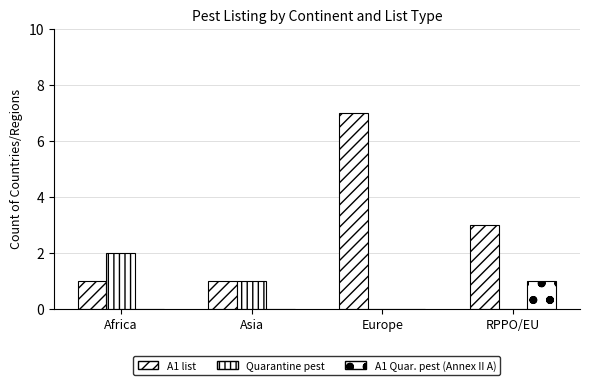

Count the number of data series in this chart.

3